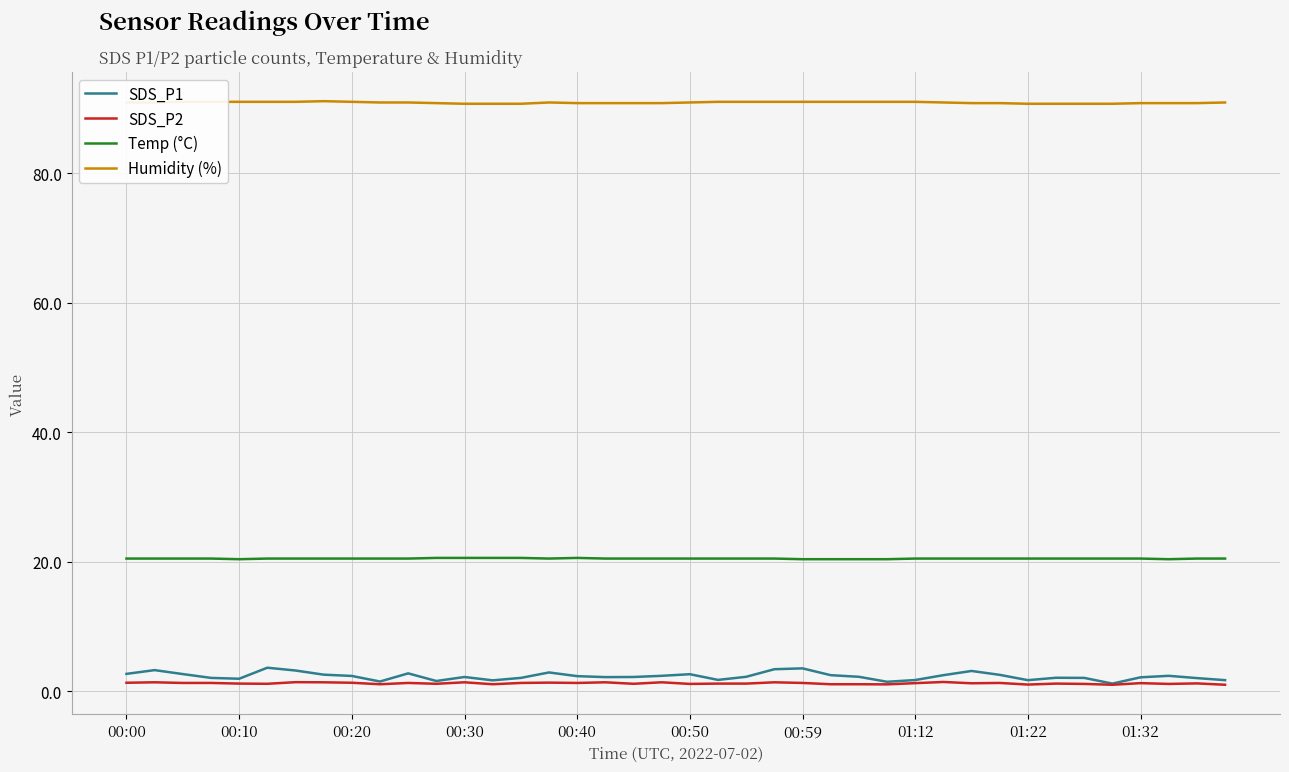

True or false: SDS_P2 and Humidity (%) intersect in this chart.

False